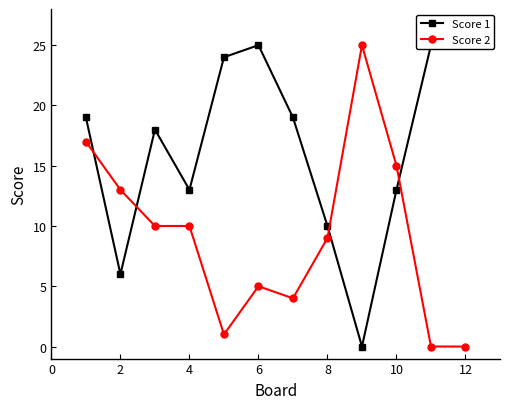

Is it true that Score 2 equals 9 at 8?

True